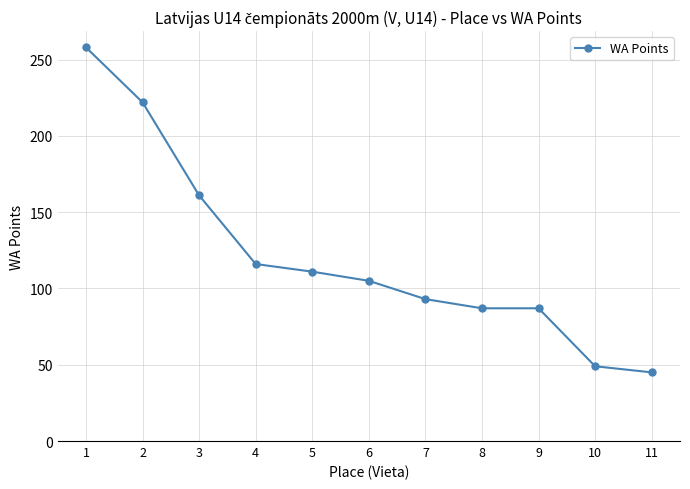

What is the sum of the values at 3 and 1?

419